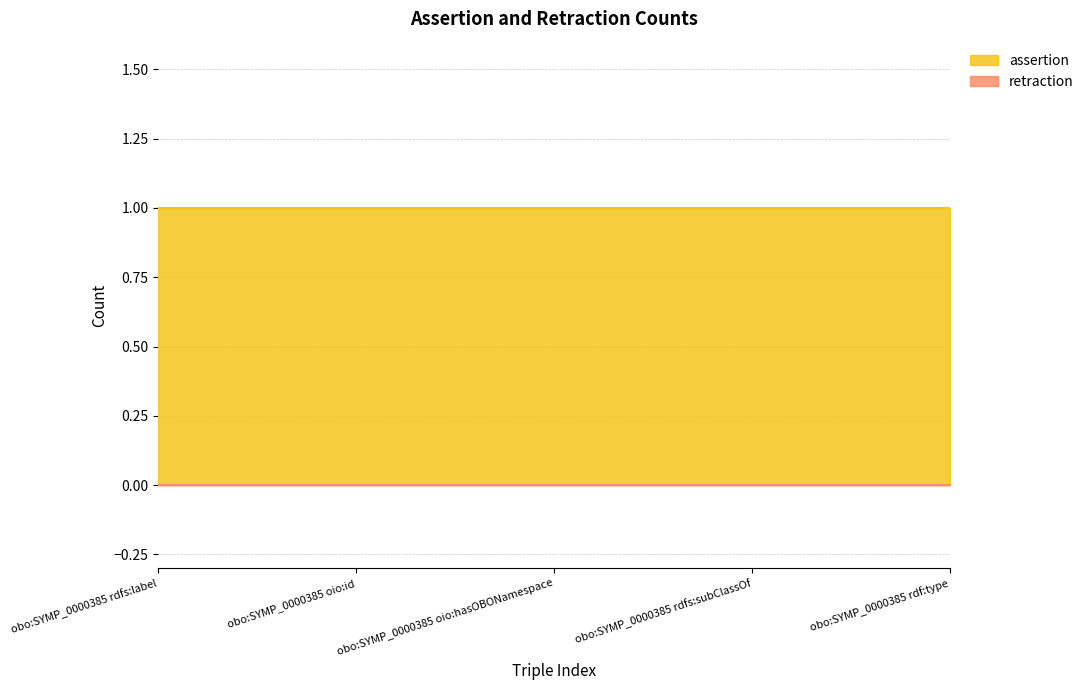

Reading left to right, transcribe all the data shown in this chart.

assertion: obo:SYMP_0000385 rdfs:label=1	obo:SYMP_0000385 oio:id=1	obo:SYMP_0000385 oio:hasOBONamespace=1	obo:SYMP_0000385 rdfs:subClassOf=1	obo:SYMP_0000385 rdf:type=1
retraction: obo:SYMP_0000385 rdfs:label=0	obo:SYMP_0000385 oio:id=0	obo:SYMP_0000385 oio:hasOBONamespace=0	obo:SYMP_0000385 rdfs:subClassOf=0	obo:SYMP_0000385 rdf:type=0